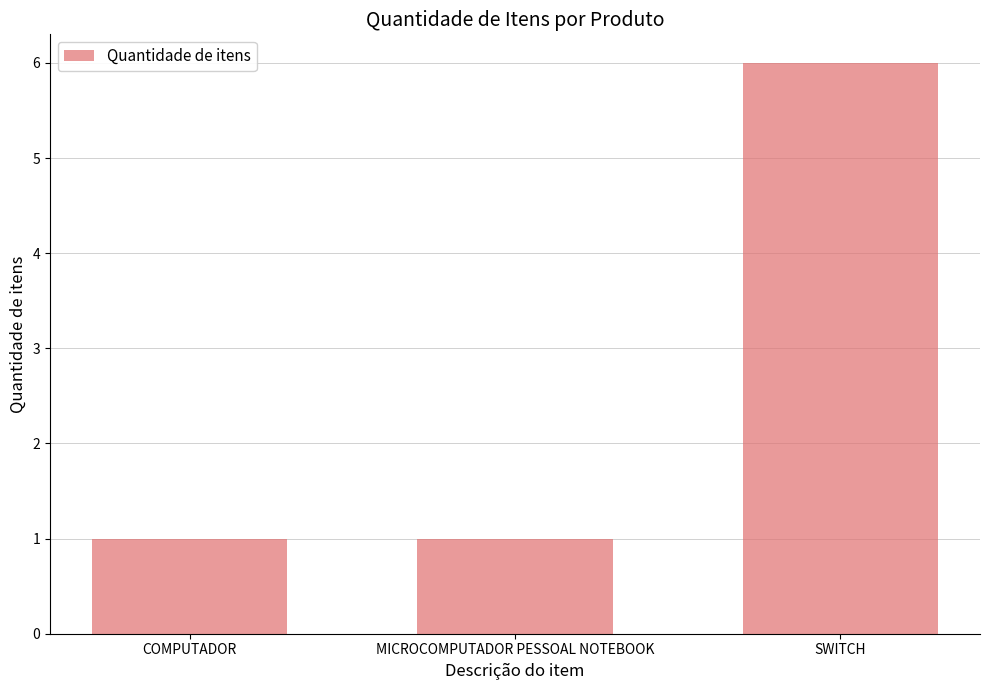

Does the chart contain stacked bars?

No